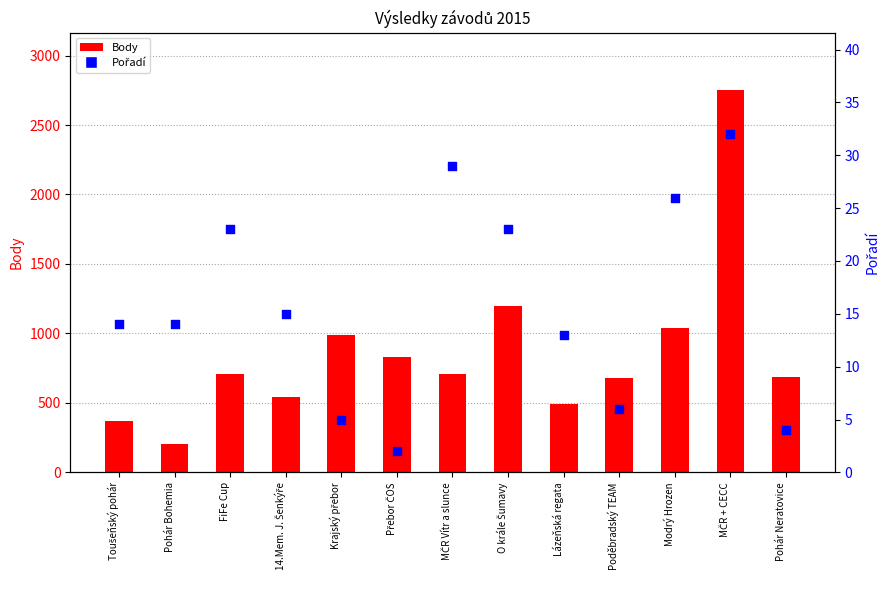

At which category is the sum across all series the highest?

MČR + CECC